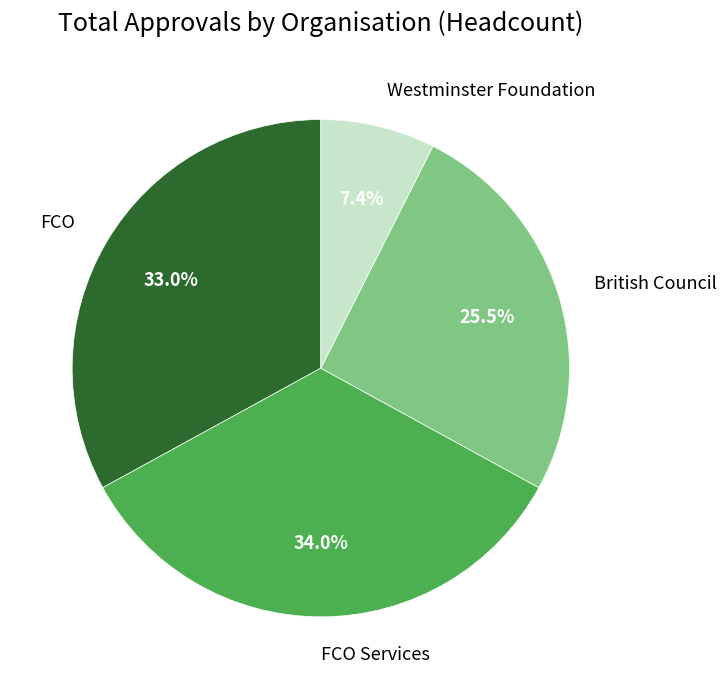

The FCO Services slice represents 28% of the pie. True or false?

False